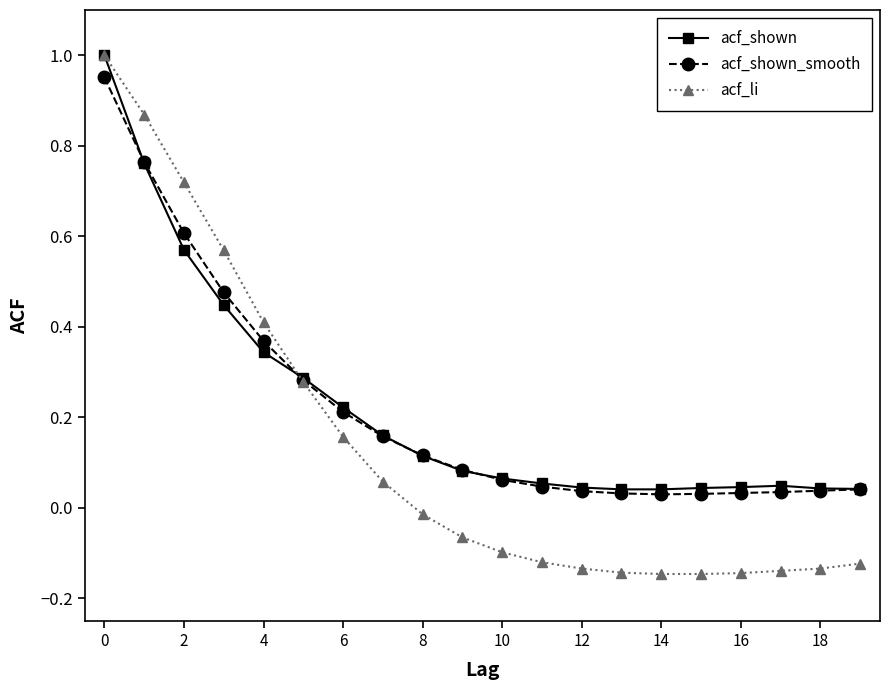

At how many categories does at least one series exceed 0?

20